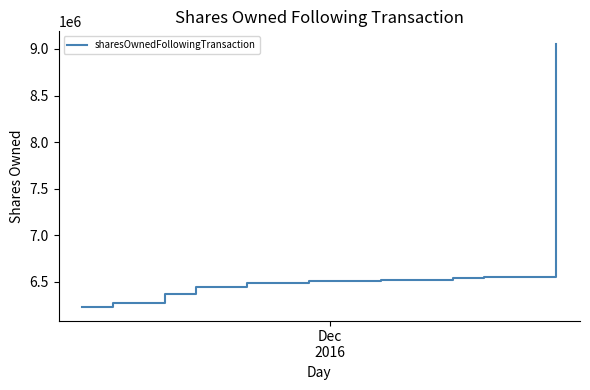

What is the difference between the maximum and minimum values?

2822206